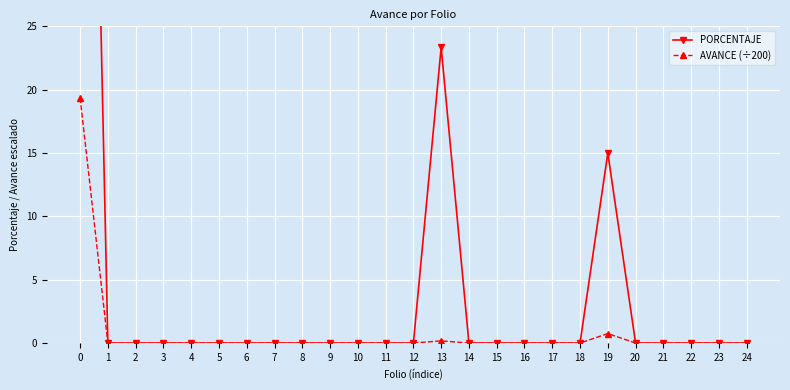

Which series has the widest spread of values?

PORCENTAJE